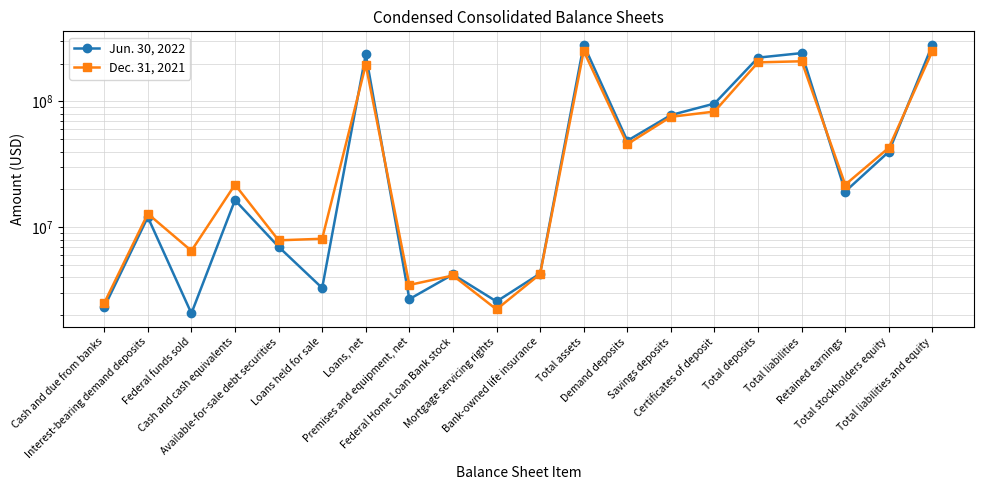

What position from the left is Total stockholders equity?

19